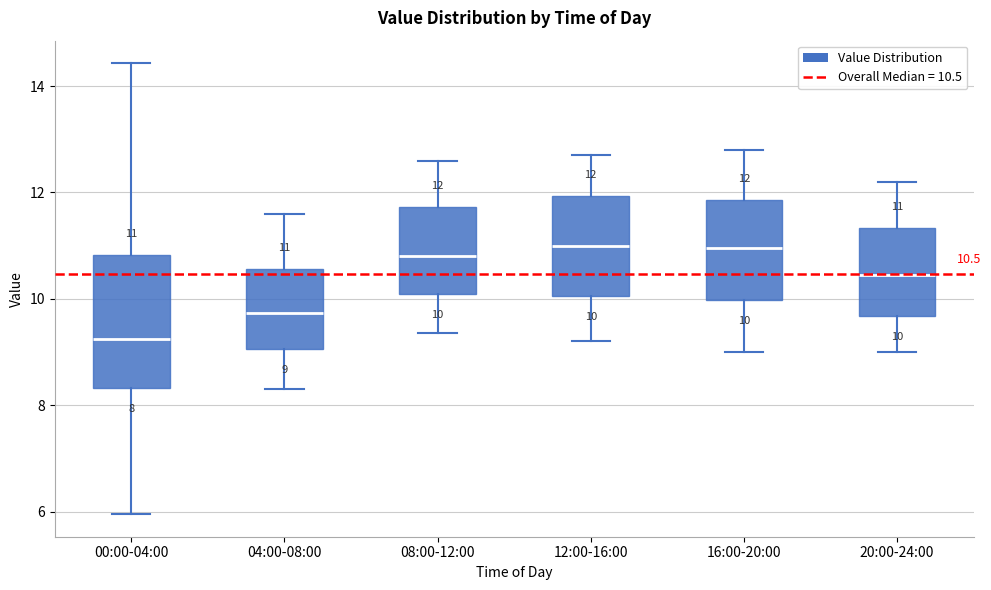

Which box is the tallest, from its lower edge to its upper edge?

00:00-04:00